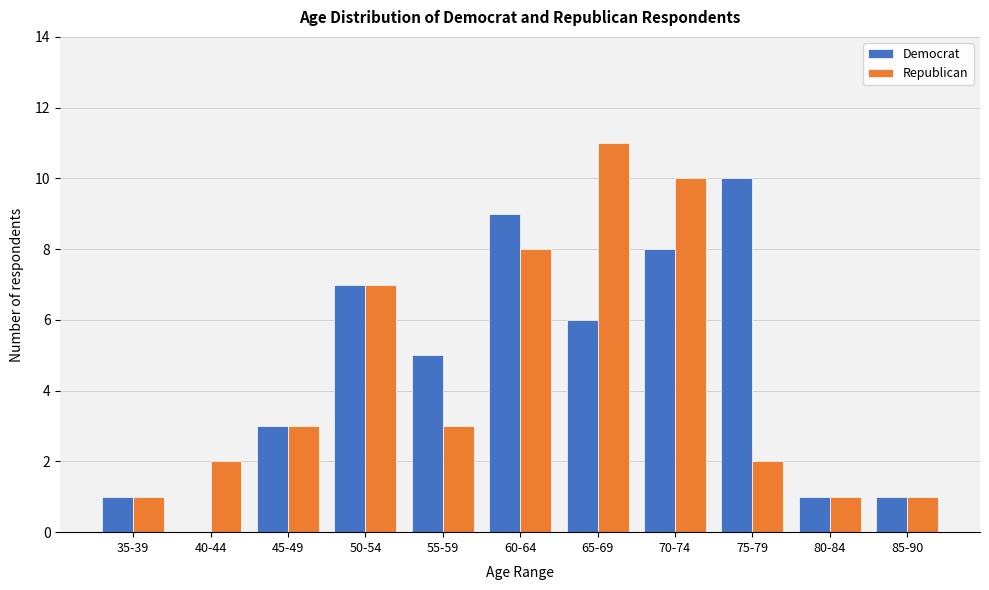

Reading left to right, transcribe all the data shown in this chart.

Democrat: 35-39=1	40-44=0	45-49=3	50-54=7	55-59=5	60-64=9	65-69=6	70-74=8	75-79=10	80-84=1	85-90=1
Republican: 35-39=1	40-44=2	45-49=3	50-54=7	55-59=3	60-64=8	65-69=11	70-74=10	75-79=2	80-84=1	85-90=1